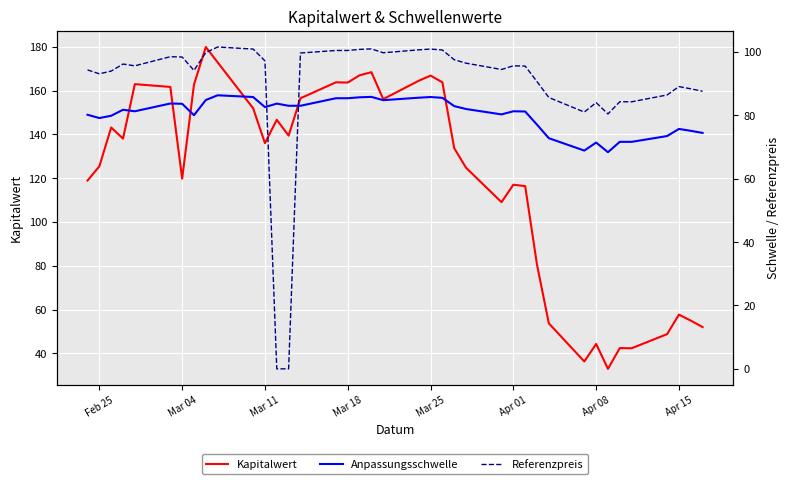

True or false: Kapitalwert has a value of 159.4 at Mar 04.

False